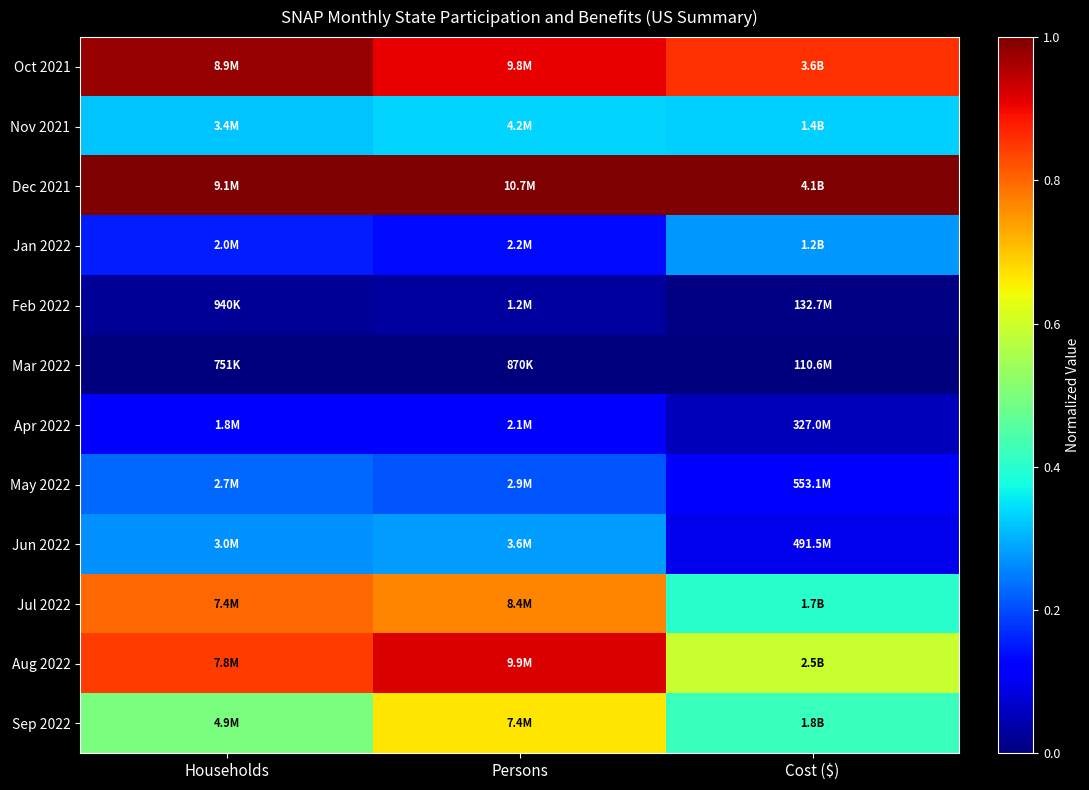

Which category has the highest value across all series?

Households